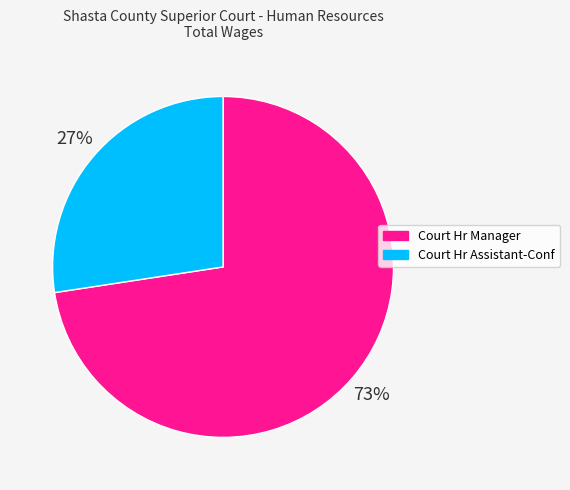

Which category has the biggest portion of the pie?

Court Hr Manager